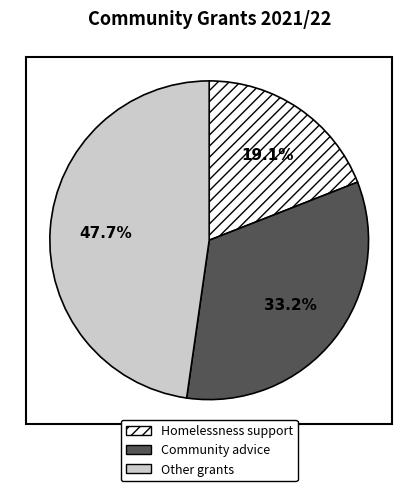

Does any single category account for the majority?

No